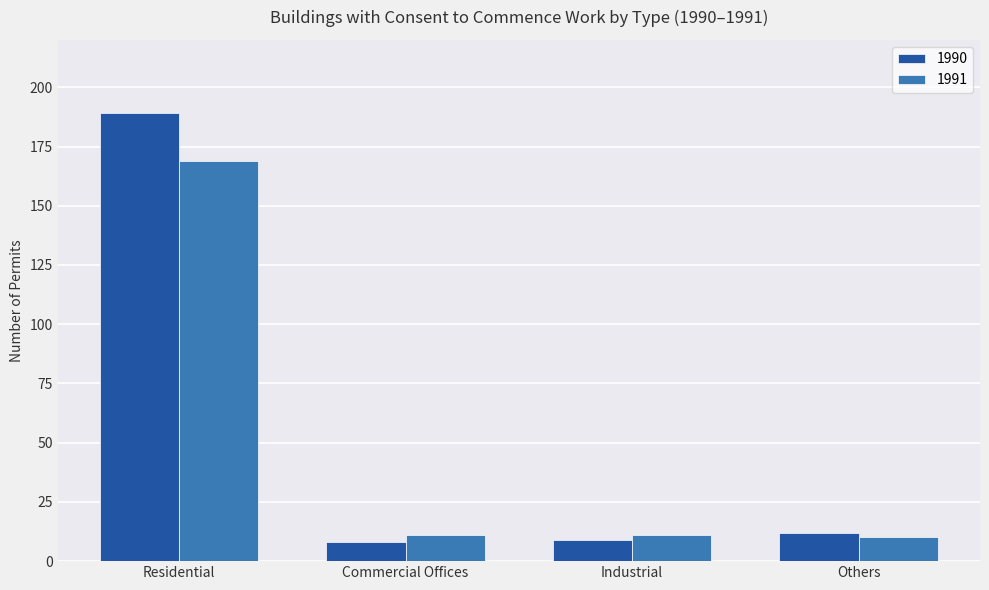

What is the sum of all 1991 values?

201